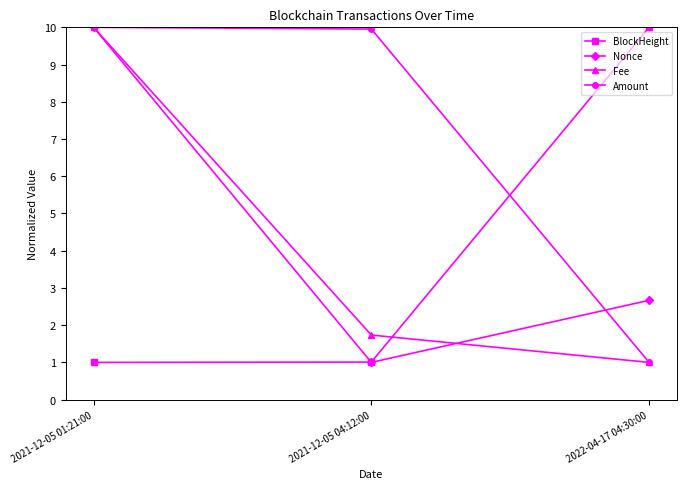

What is the value of the Nonce point at the 2nd from the left?

1.0